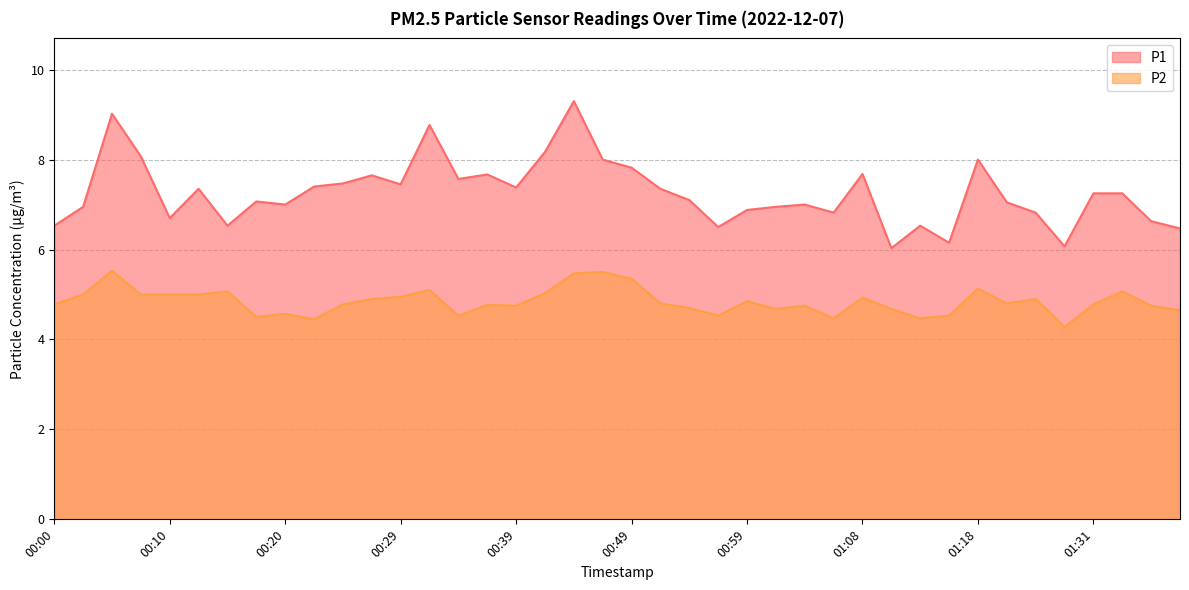

What is the difference between the highest and lowest values at 00:03?

2.0